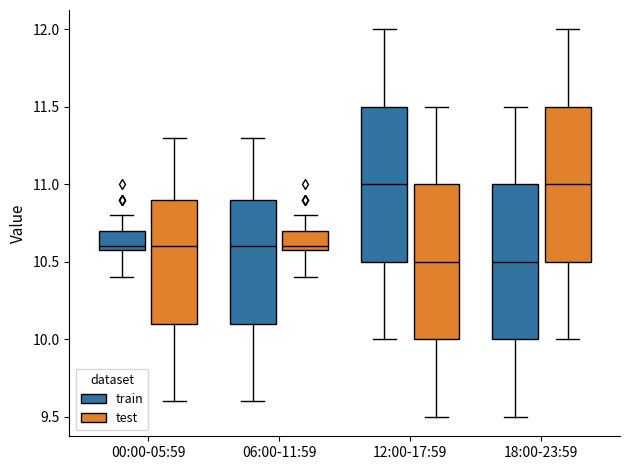

Where does the lower whisker of the box for 18:00-23:59 (test) end on the y-axis? The values are not printed on the chart, so give them approximately, as read against the axis.

10.0